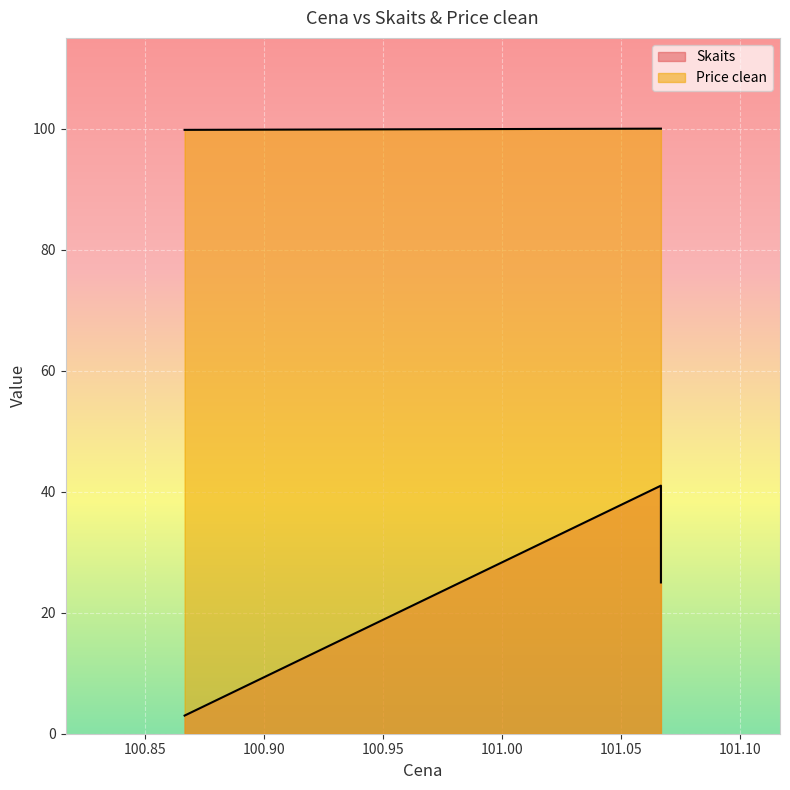

True or false: Skaits has a value of 25.0 at 101.066667.

True